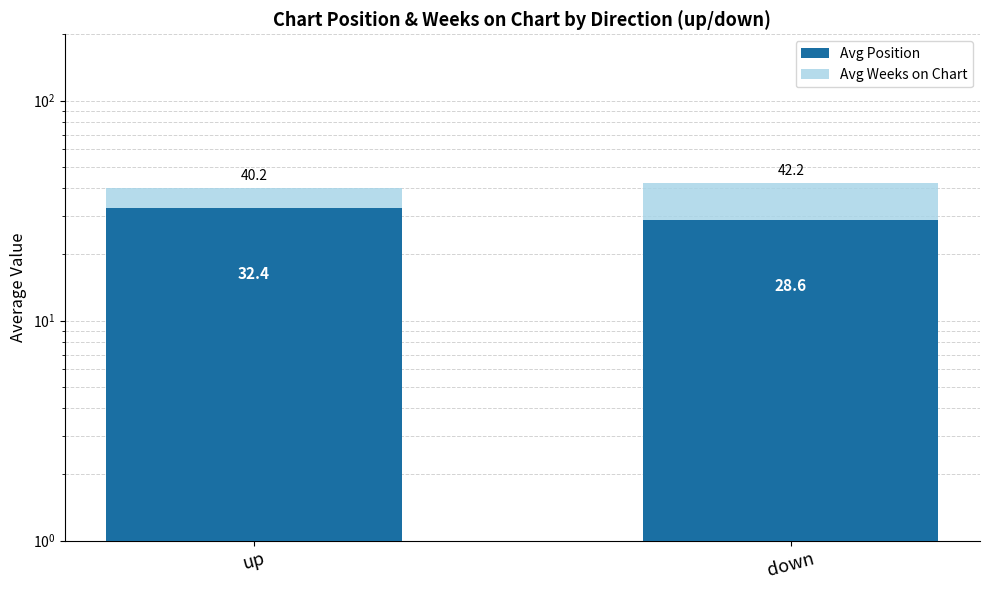

Which label corresponds to the smallest value in the chart?

down